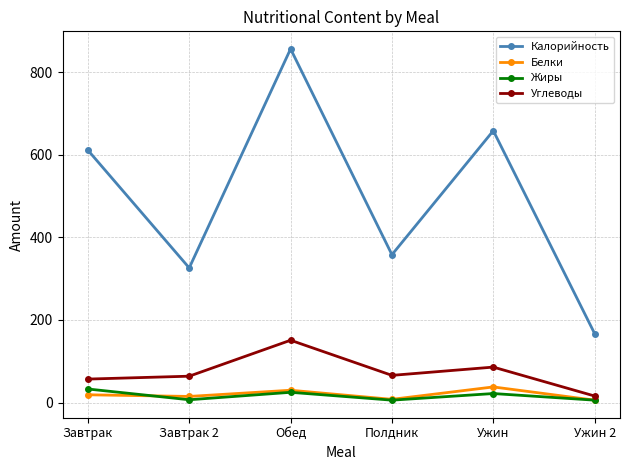

Which series has the largest range (max minus min)?

Калорийность